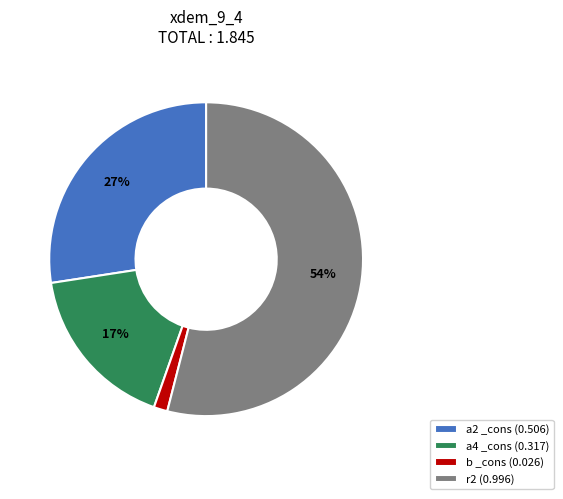

What is the ratio of the value at a4 _cons (0.317) to the value at a2 _cons (0.506)?

0.6